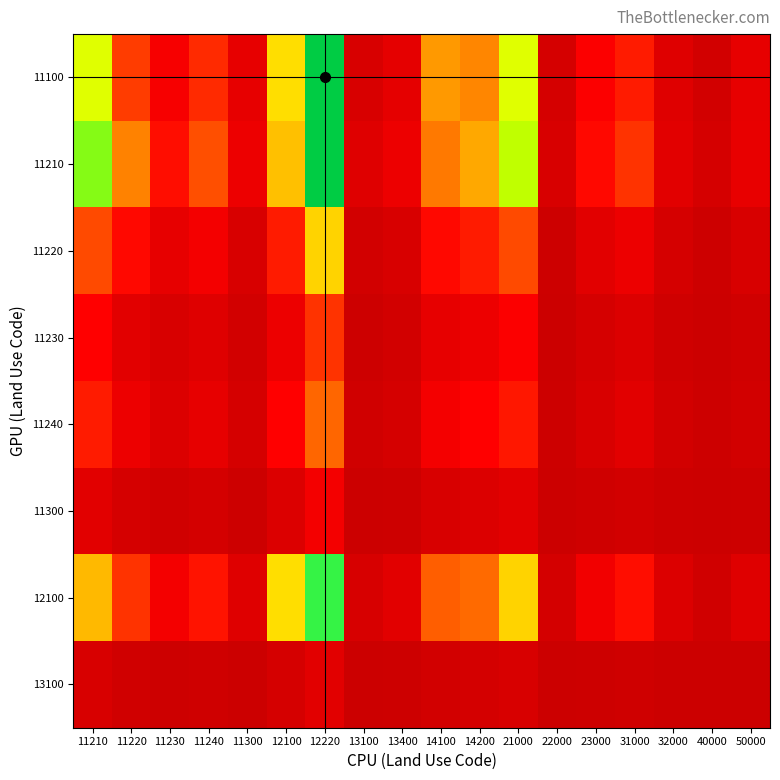

Which series changed the most between 12100 and 13100?

12100